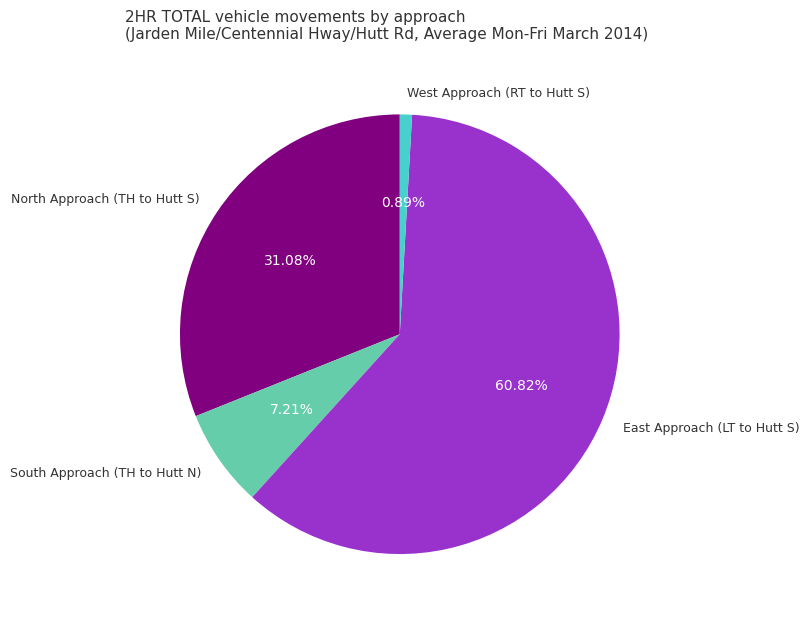

Rank the categories by value from lowest to highest.

West Approach (RT to Hutt S), South Approach (TH to Hutt N), North Approach (TH to Hutt S), East Approach (LT to Hutt S)